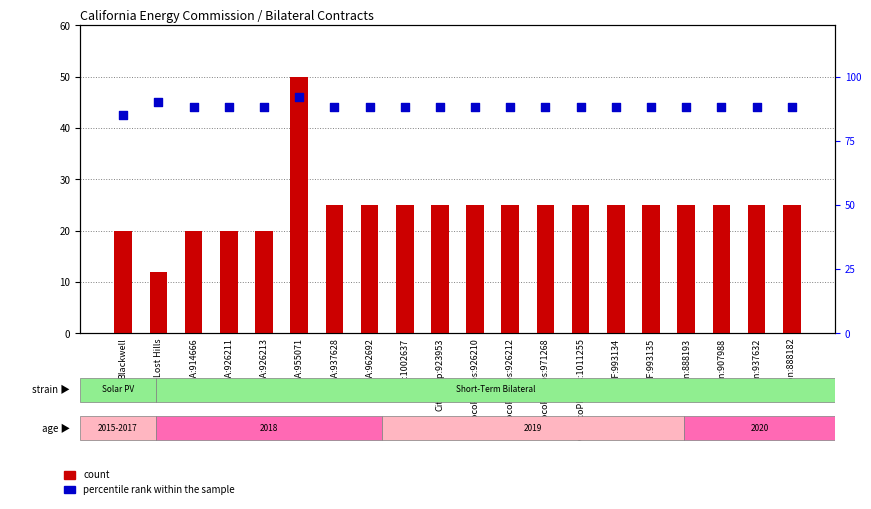

At how many categories does at least one series exceed 75?

20